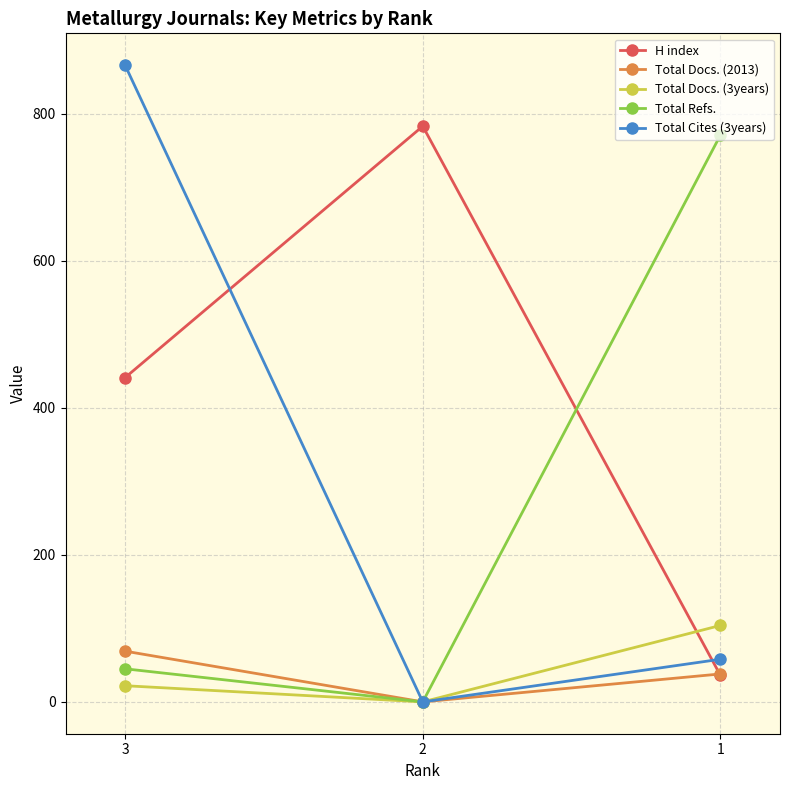

At which category is the sum across all series the highest?

3